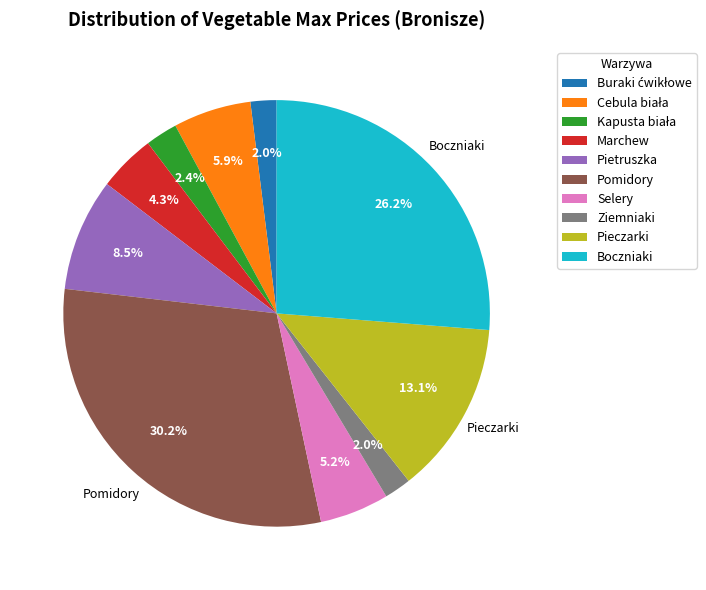

What is the ratio of the value at Pietruszka to the value at Ziemniaki?

4.2